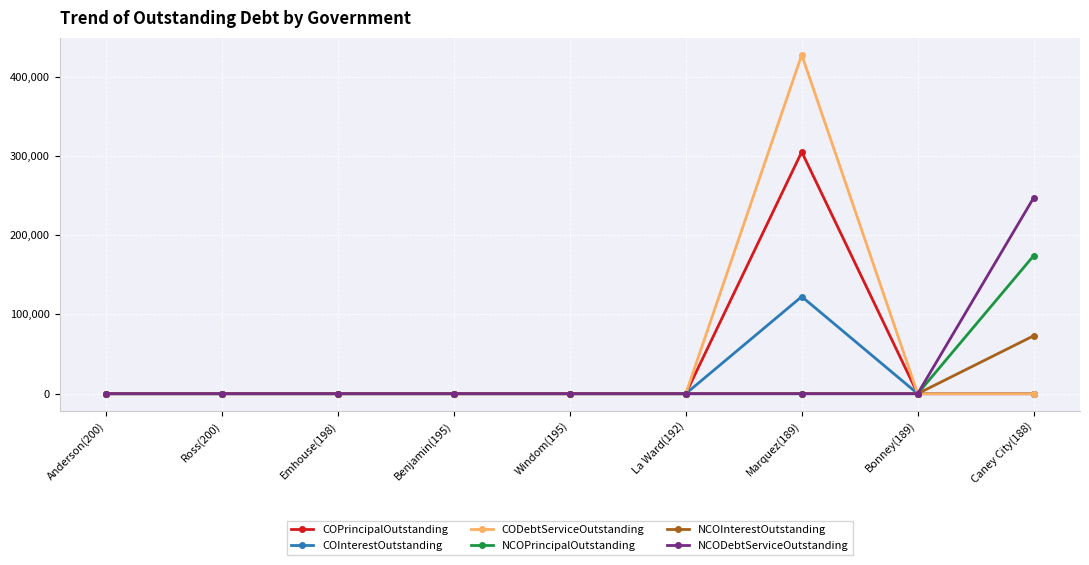

True or false: COInterestOutstanding has more than 0 points higher than both neighbors.

True